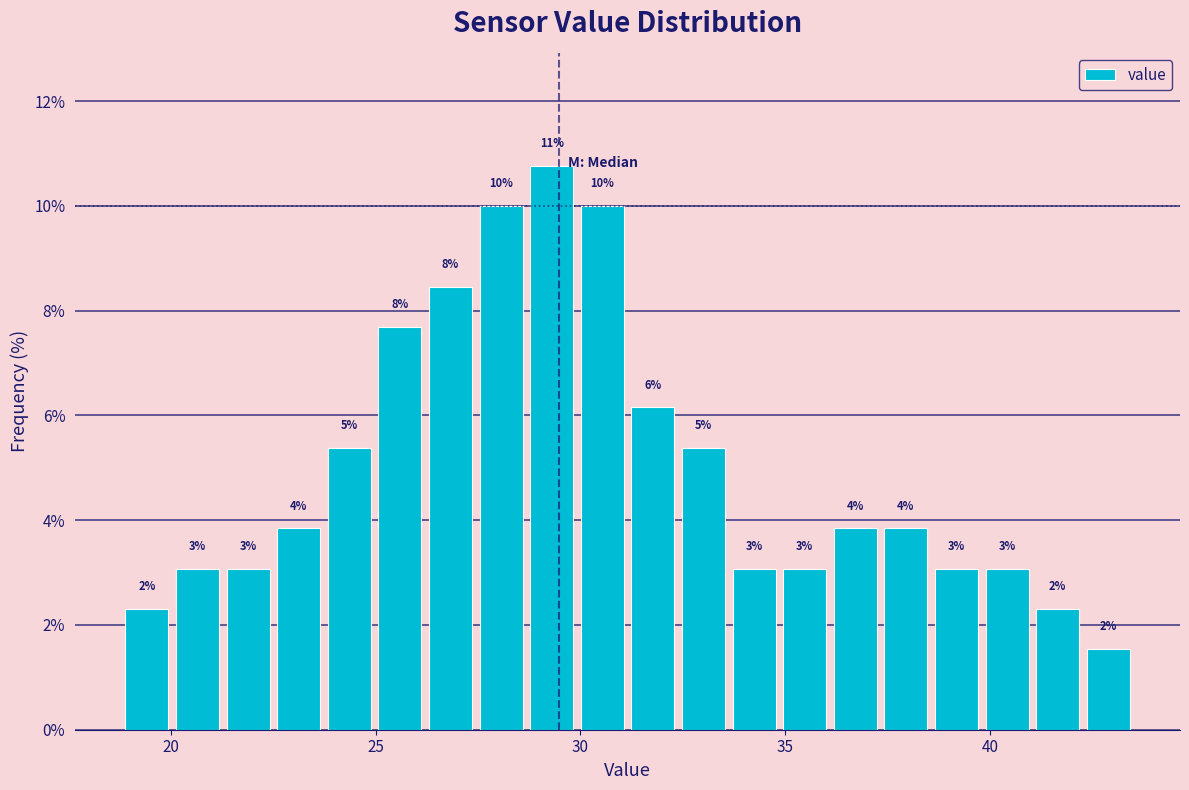

Around what value on the x-axis is the tallest bar? Give the approximate position of its centre, as read against the axis.

29.5